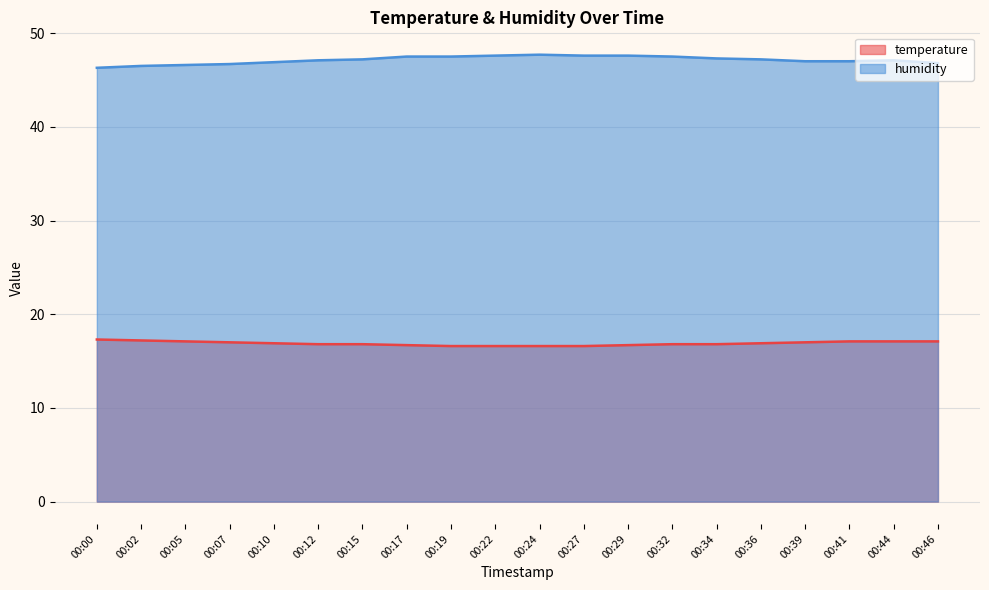

True or false: humidity and temperature intersect in this chart.

False